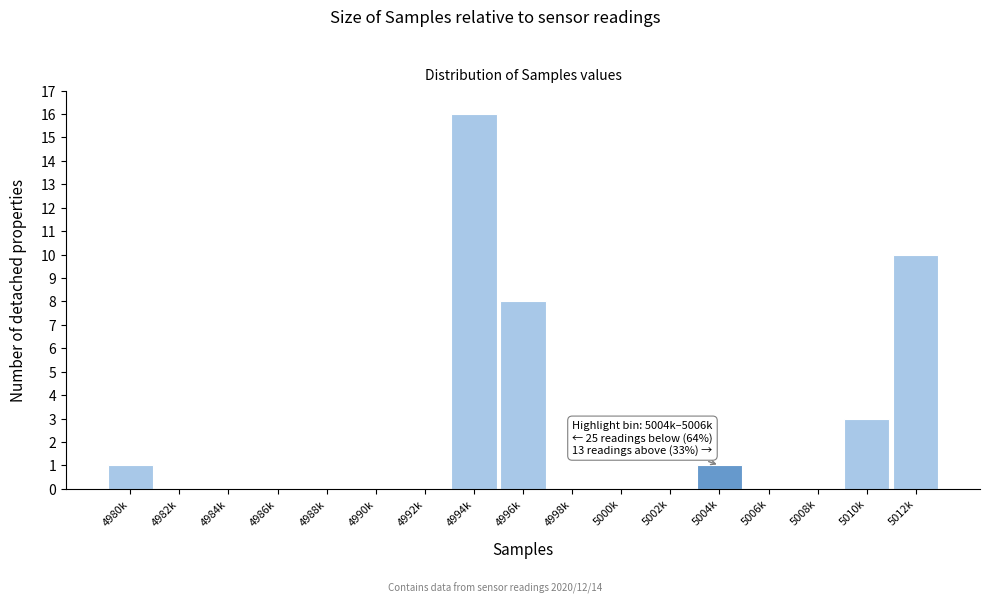

Reading left to right, list all the values displayed in this chart.

4980k=1	4982k=0	4984k=0	4986k=0	4988k=0	4990k=0	4992k=0	4994k=16	4996k=8	4998k=0	5000k=0	5002k=0	5004k=1	5006k=0	5008k=0	5010k=3	5012k=10